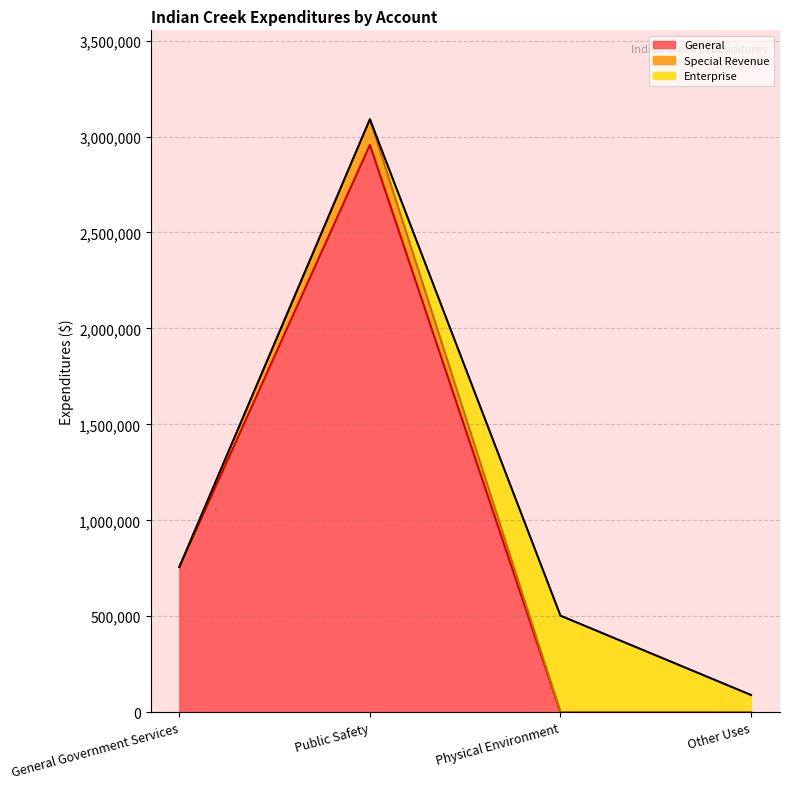

How many lines are shown in the chart?

3